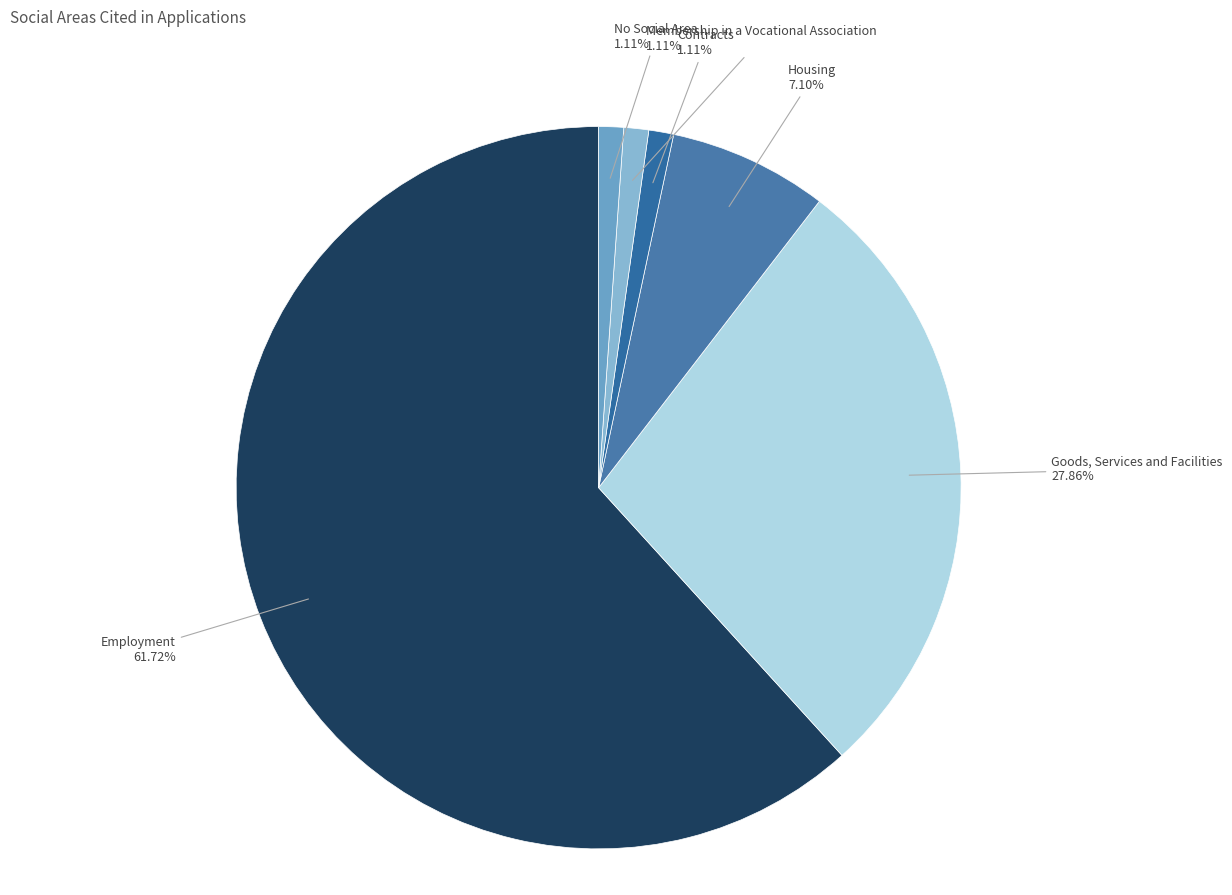

Is Employment the majority of the pie?

Yes